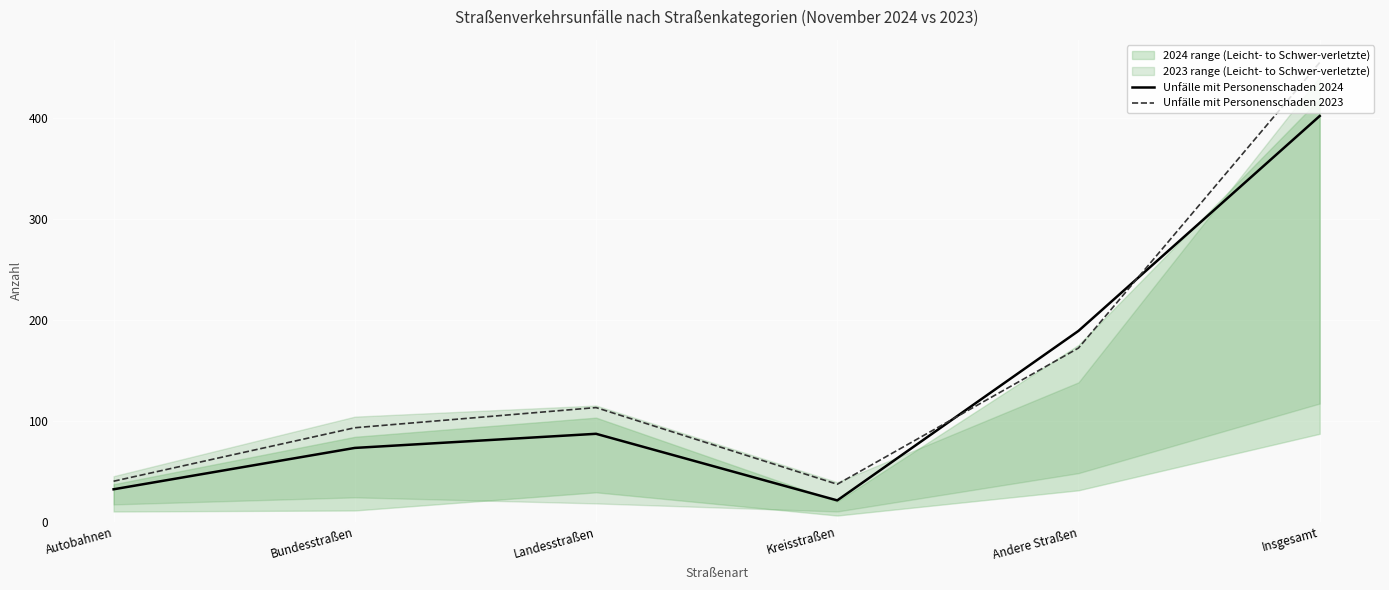

Where is Unfälle mit Personenschaden 2024 nearest to the value 211?

Andere Straßen